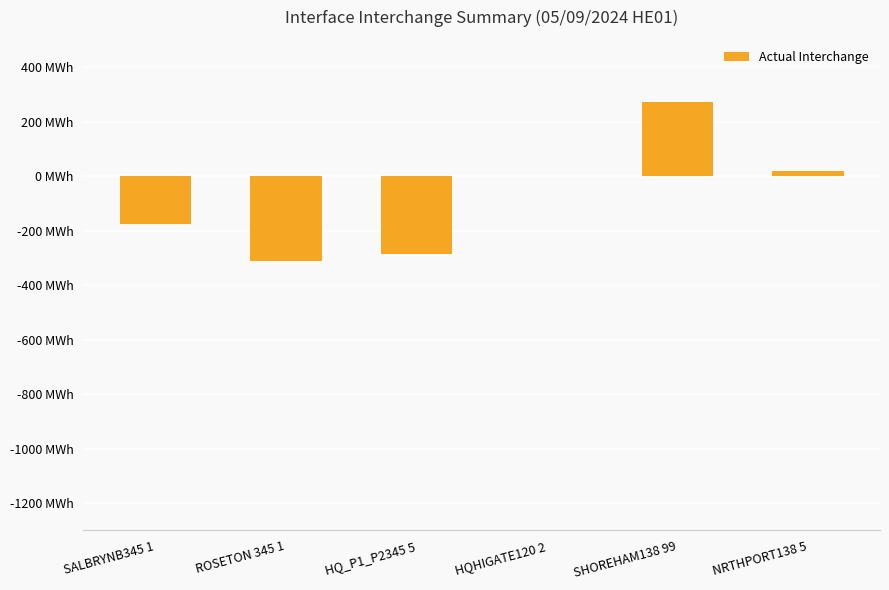

Rank the categories by value from highest to lowest.

SHOREHAM138 99, NRTHPORT138 5, HQHIGATE120 2, SALBRYNB345 1, HQ_P1_P2345 5, ROSETON 345 1